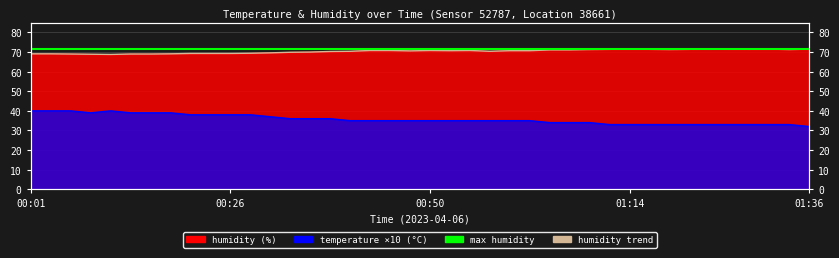

Does the chart have visible grid lines?

Yes